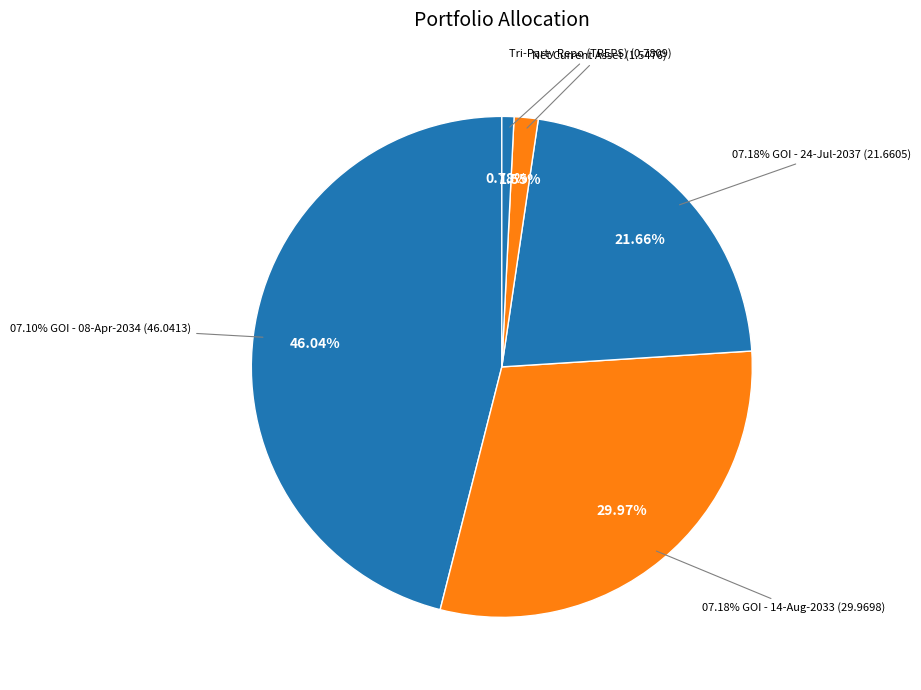

To the nearest percent, what is the difference between the 07.18% GOI - 14-Aug-2033 and 07.18% GOI - 24-Jul-2037 slice percentages?

8%